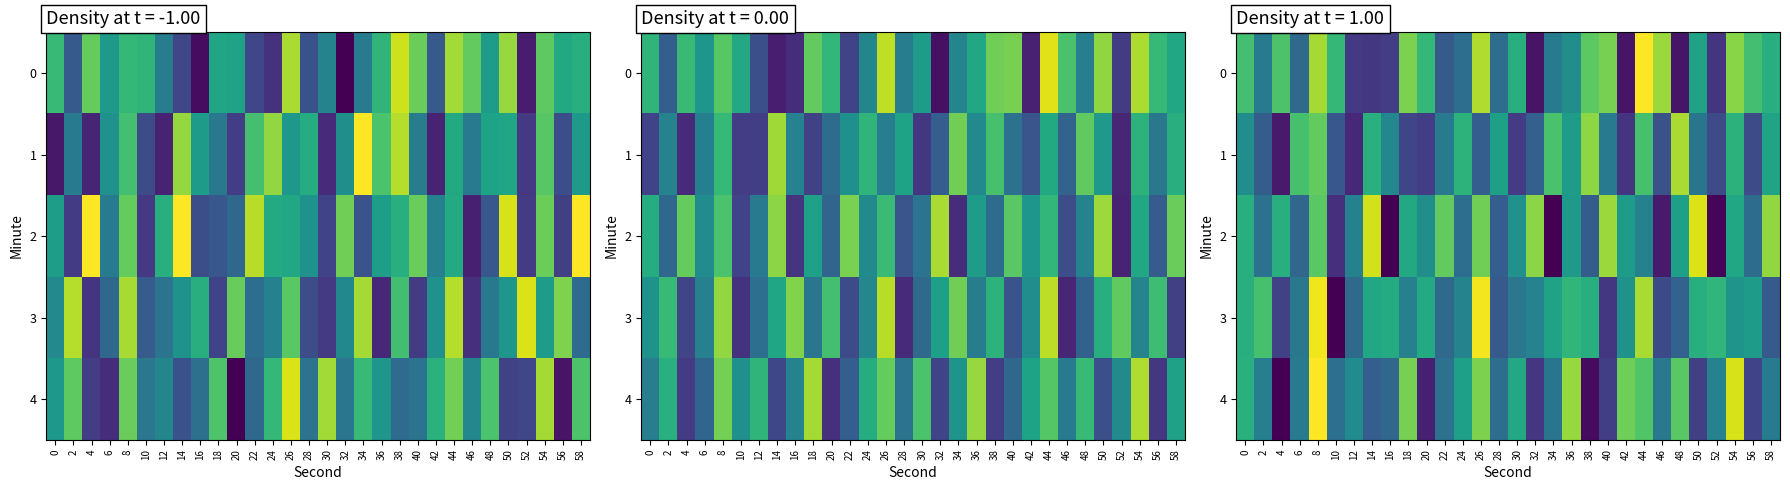

Is it true that 0 equals -124.3 at 0?

True